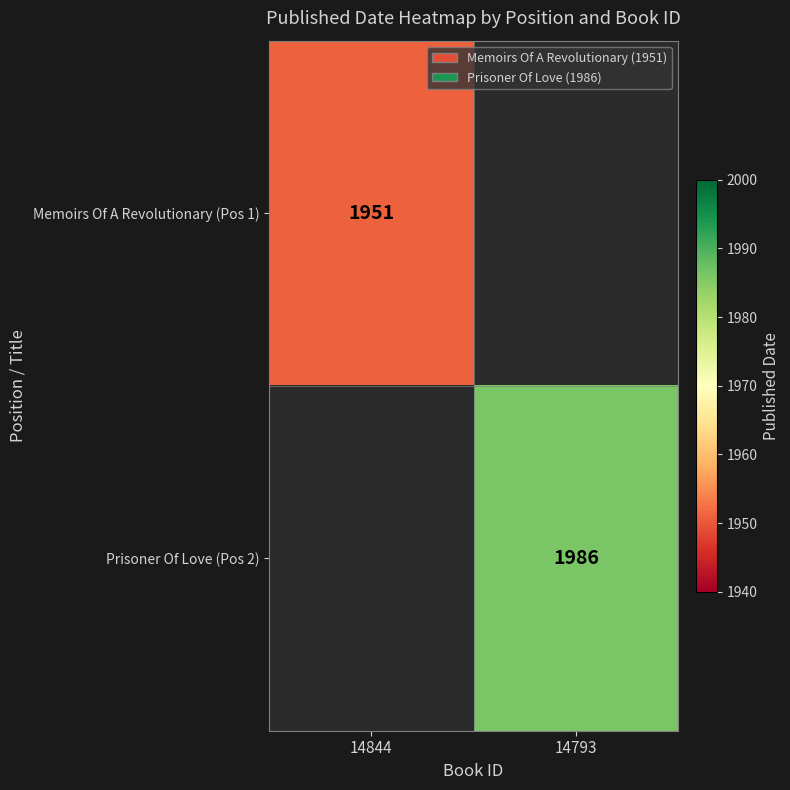

True or false: Memoirs Of A Revolutionary (Pos 1) has a value of 3188 at 14844.

False